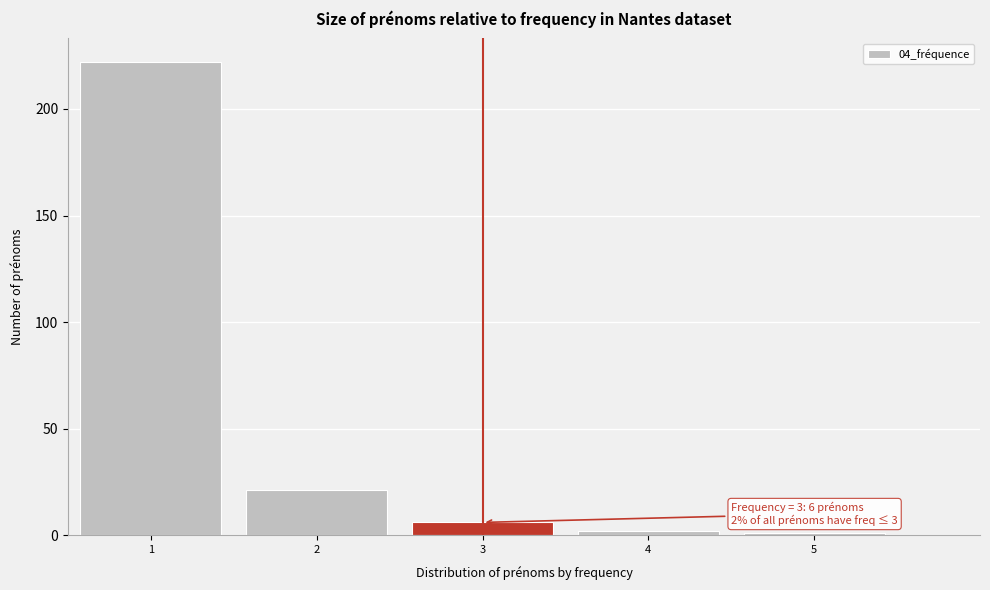

Which range on the x-axis has the tallest bar?

0.5 to 1.5